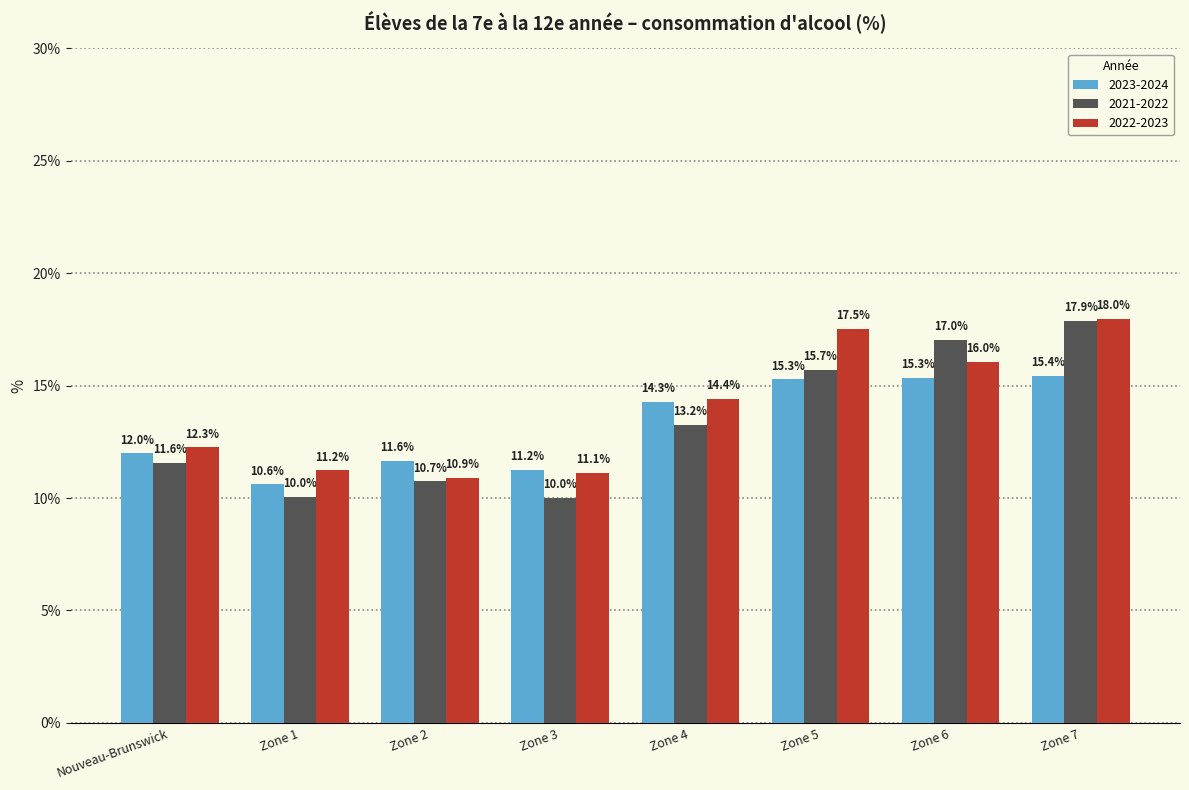

At Zone 4, list the series in order from smallest to largest.

2021-2022, 2023-2024, 2022-2023